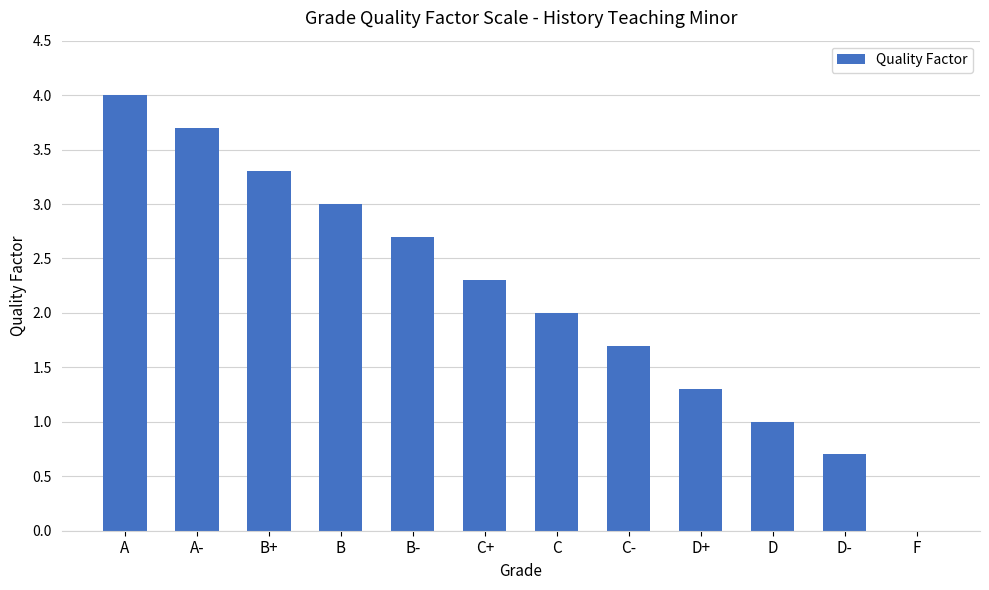

The chart shows a value of 2.7 at B-. True or false?

True